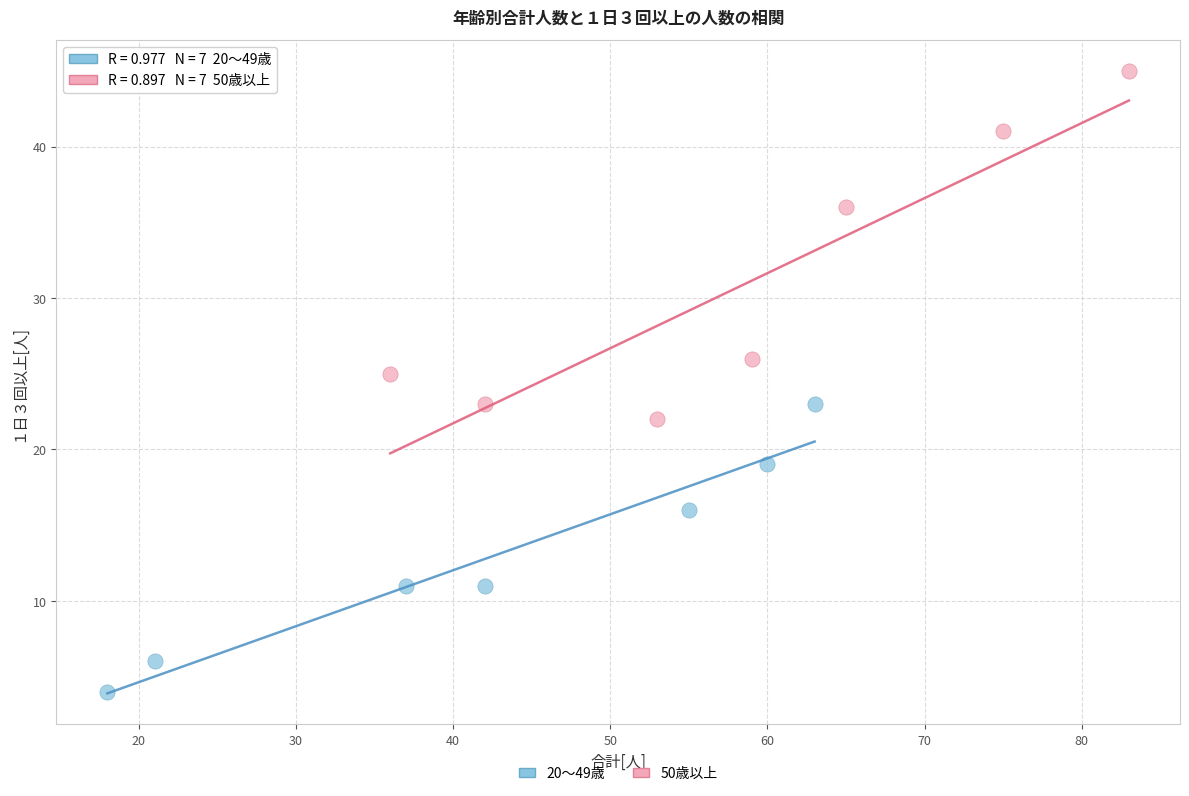

What are all the series names shown in the legend?

20～49歳, 50歳以上